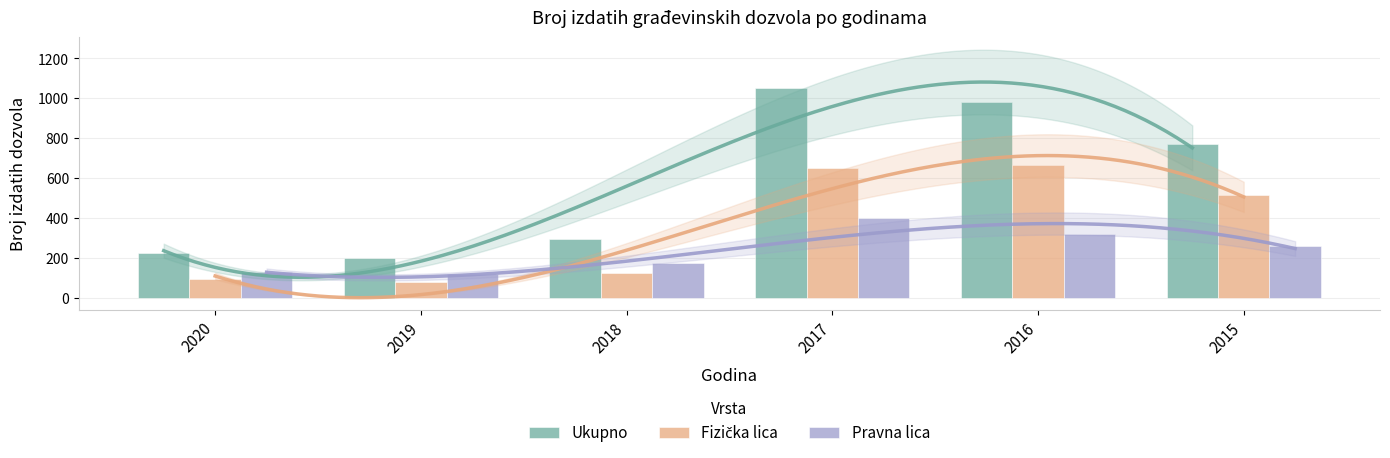

What is the sum of the Pravna lica values at 2020 and 2018?

301